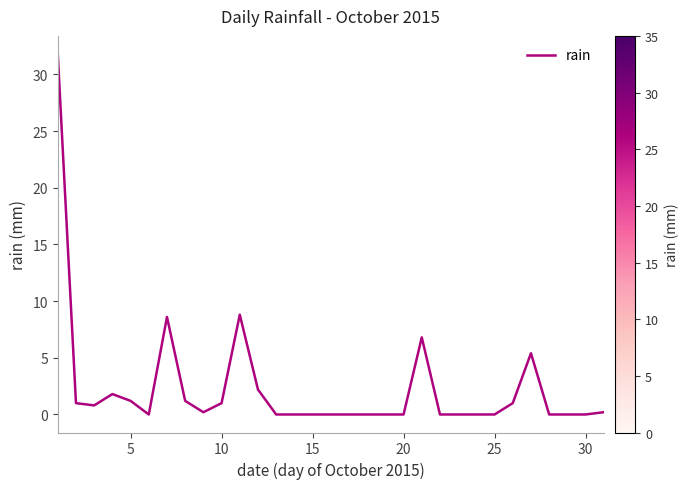

What is the greatest value displayed?

31.8